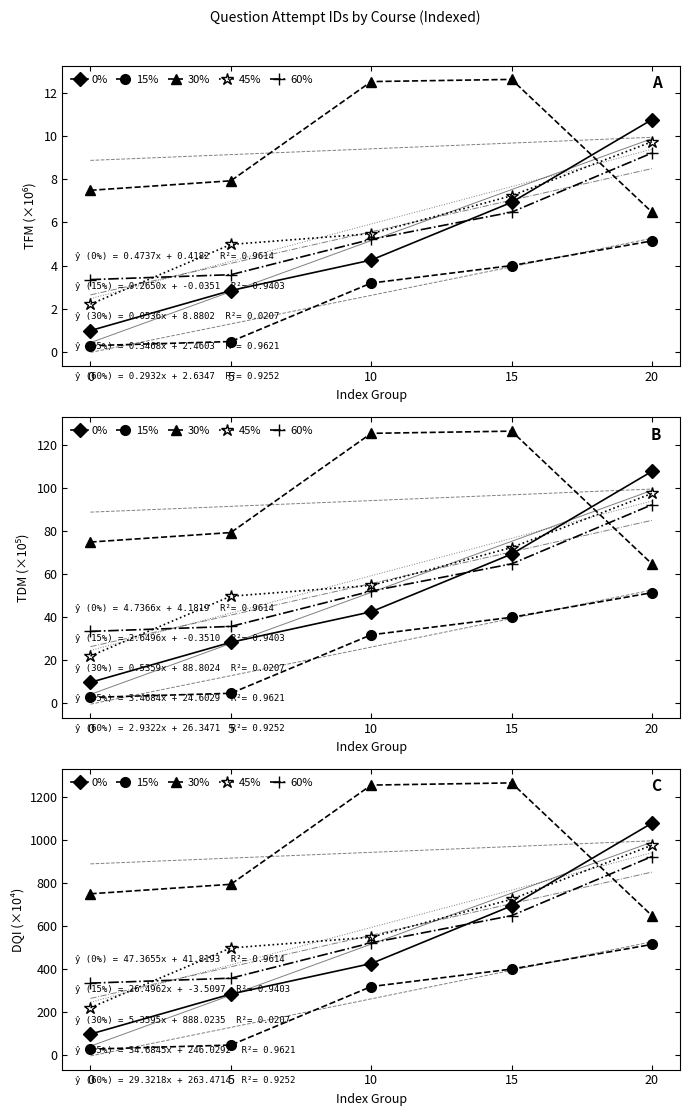

True or false: 30% has a value of 1264.0 at 15.

True